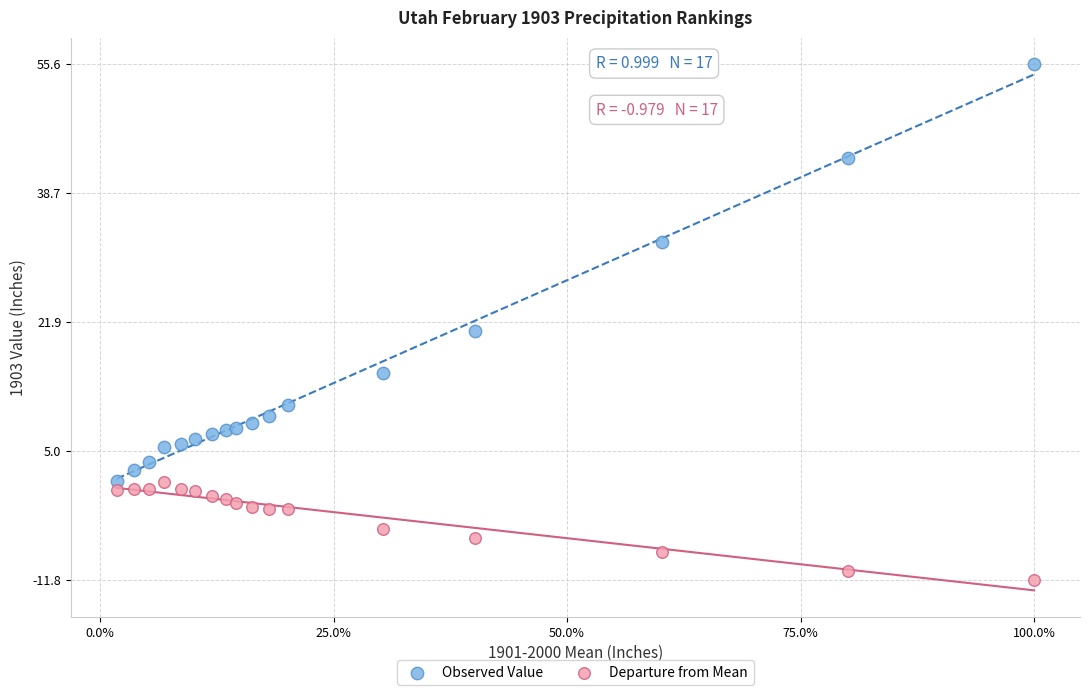

What are all the series names shown in the legend?

Observed Value, Departure from Mean